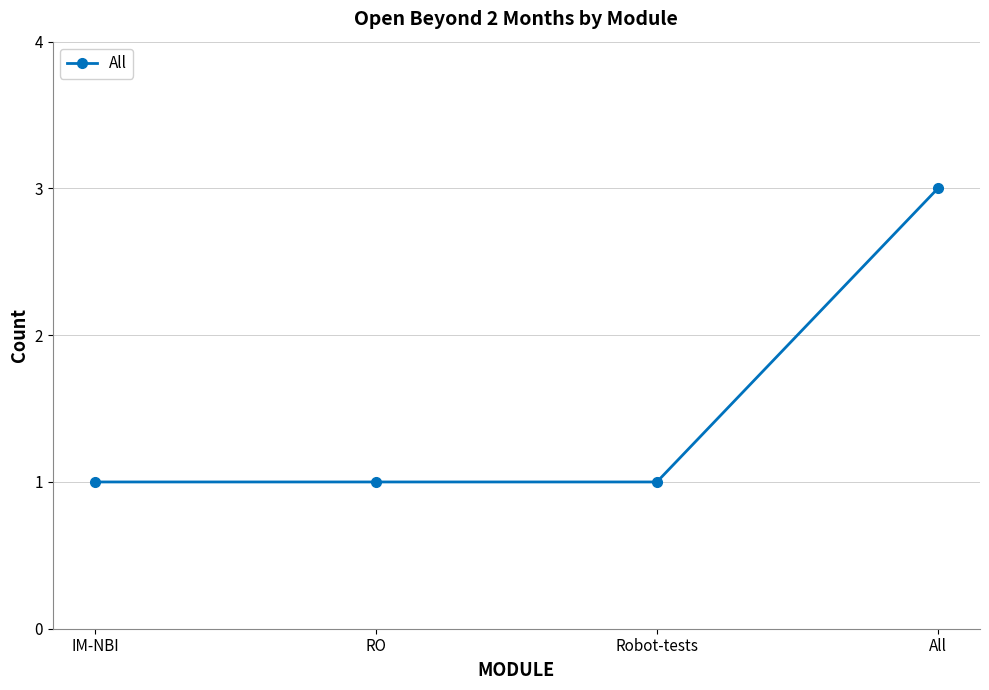

The value at All is 1. True or false?

False